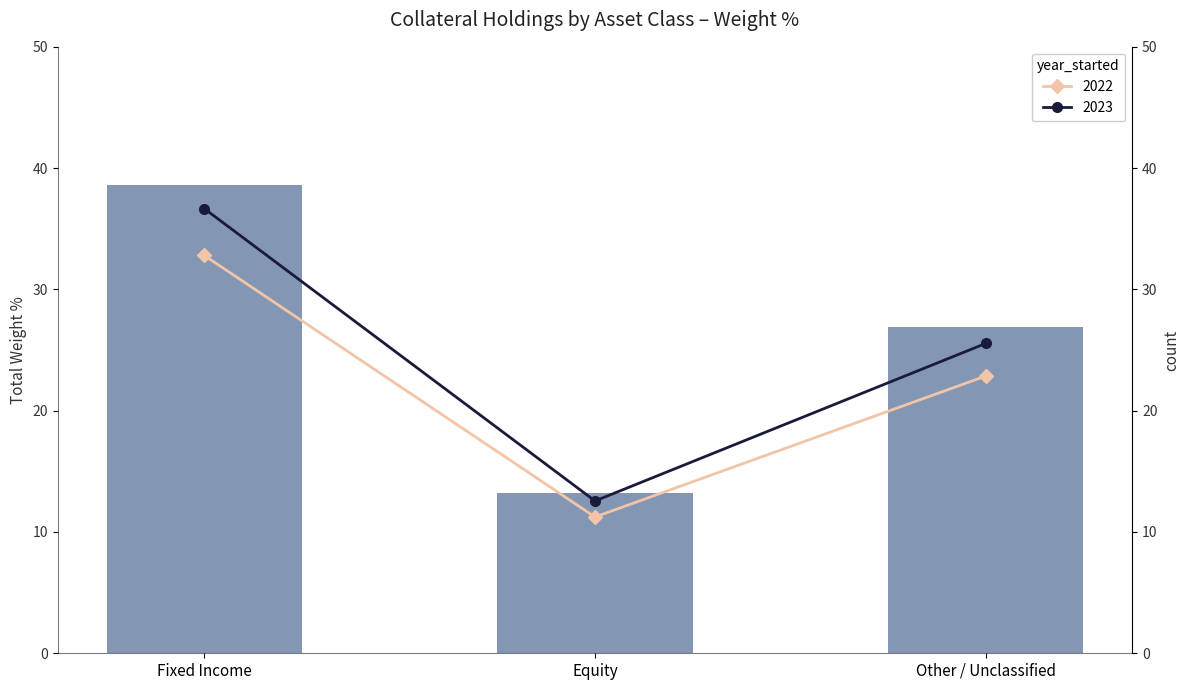

List the labels in order of value, largest first.

Fixed Income, Other / Unclassified, Equity